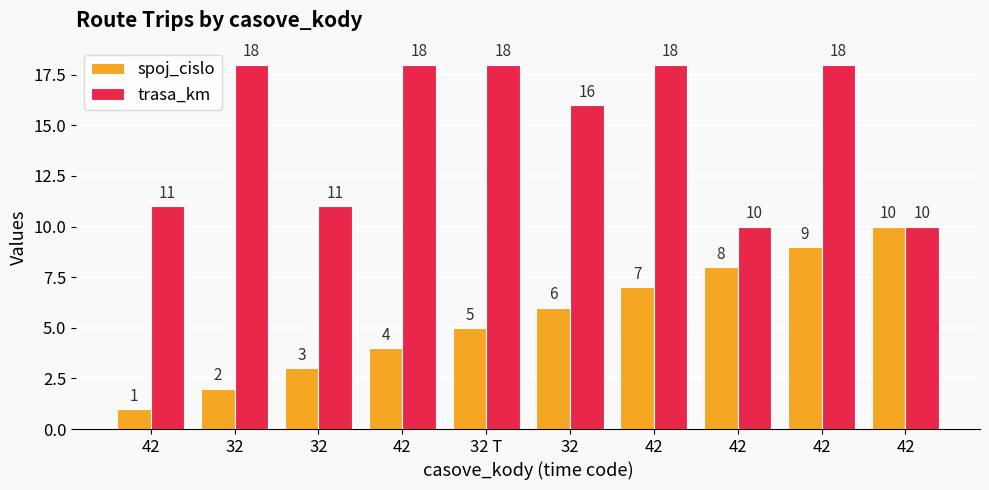

What is the label of the 6th bar from the right?

32 T